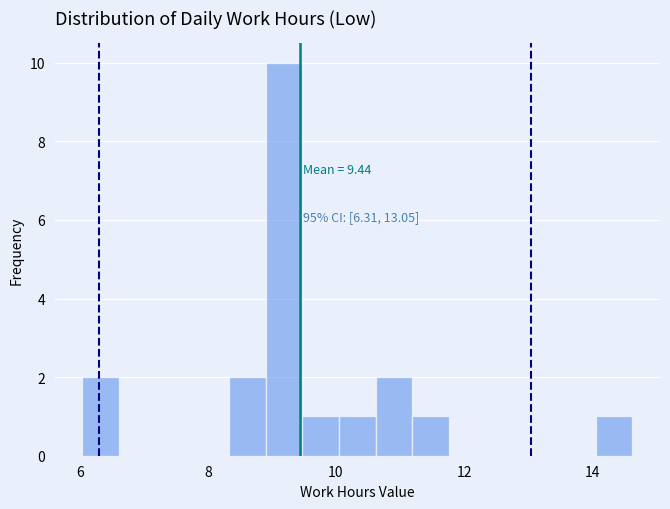

Around what value on the x-axis is the tallest bar? Give the approximate position of its centre, as read against the axis.

9.2